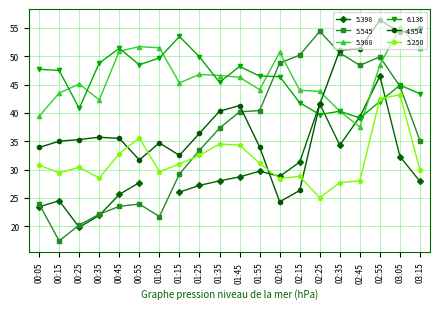

Between which two adjacent categories do 5.545 and 5.988 first intersect?

02:05 and 02:15